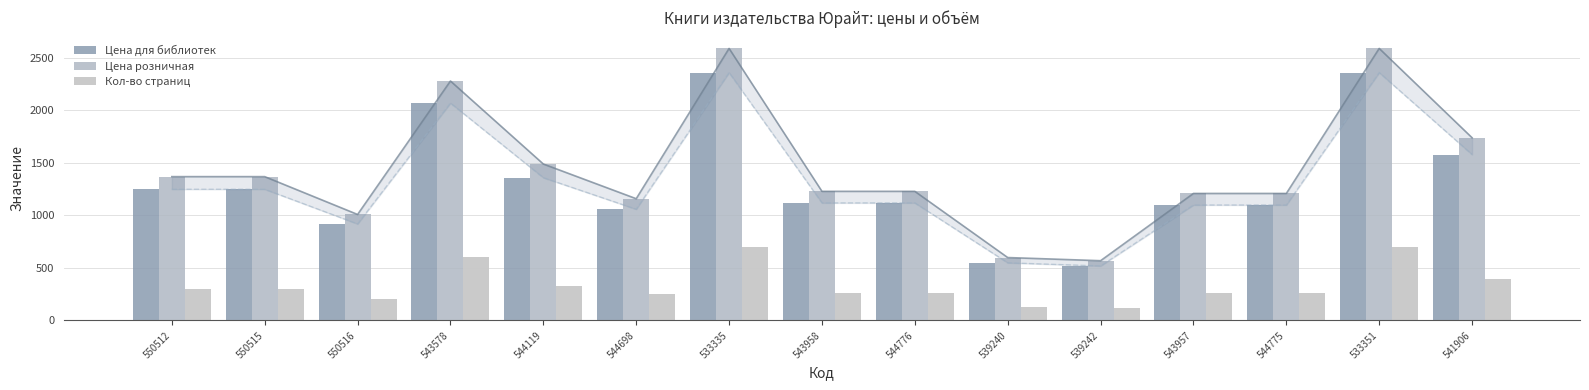

What is the maximum value for Цена для библиотек?

2359